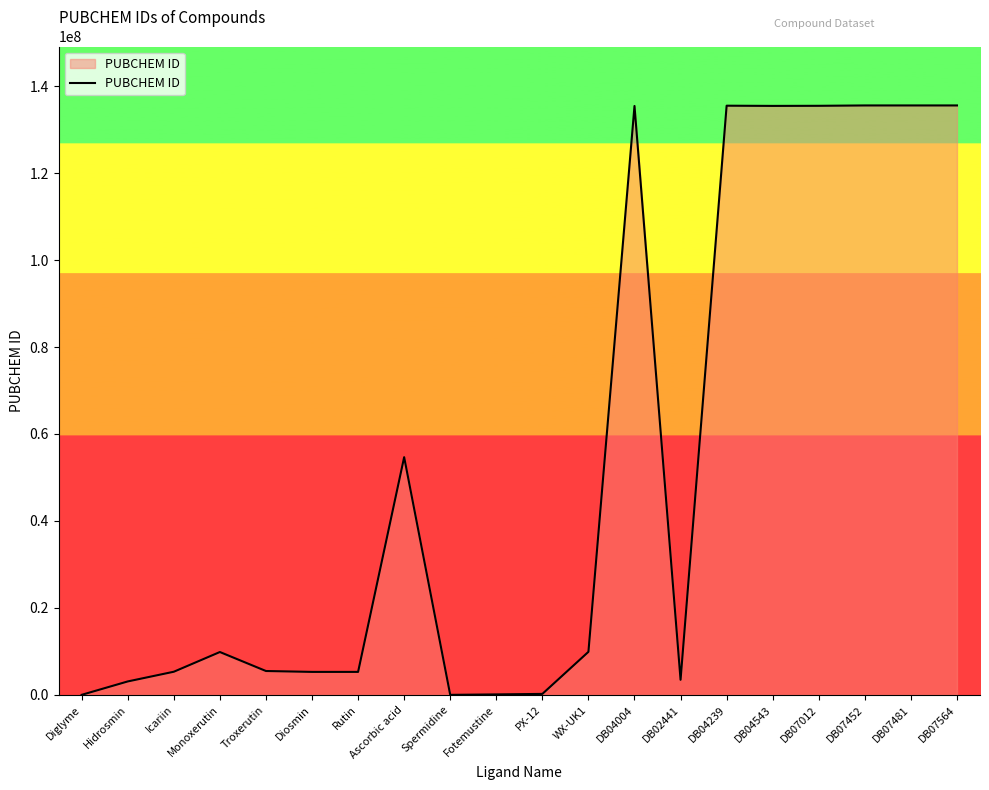

True or false: the data has more than 1 interior local peaks.

True